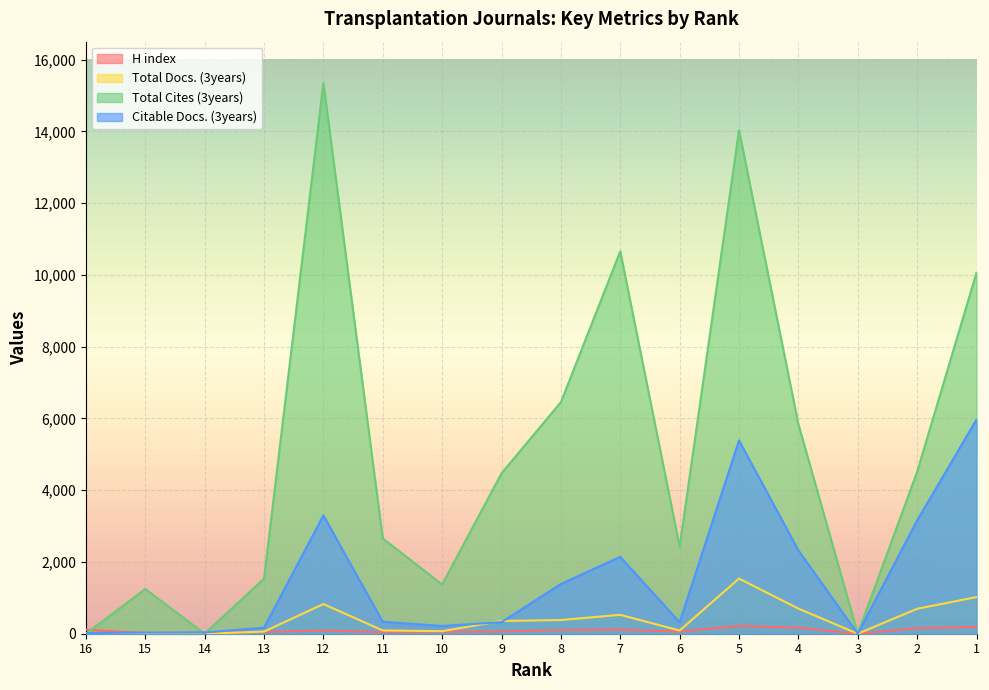

True or false: Citable Docs. (3years) has more than 2 interior local peaks.

True